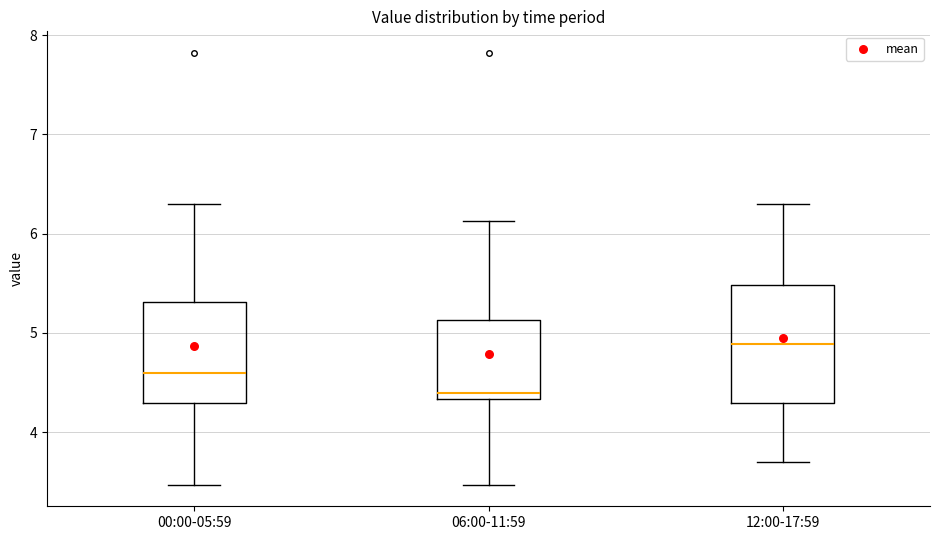

Where does the median line of the box for 06:00-11:59 sit on the y-axis? The values are not printed on the chart, so give them approximately, as read against the axis.

4.4